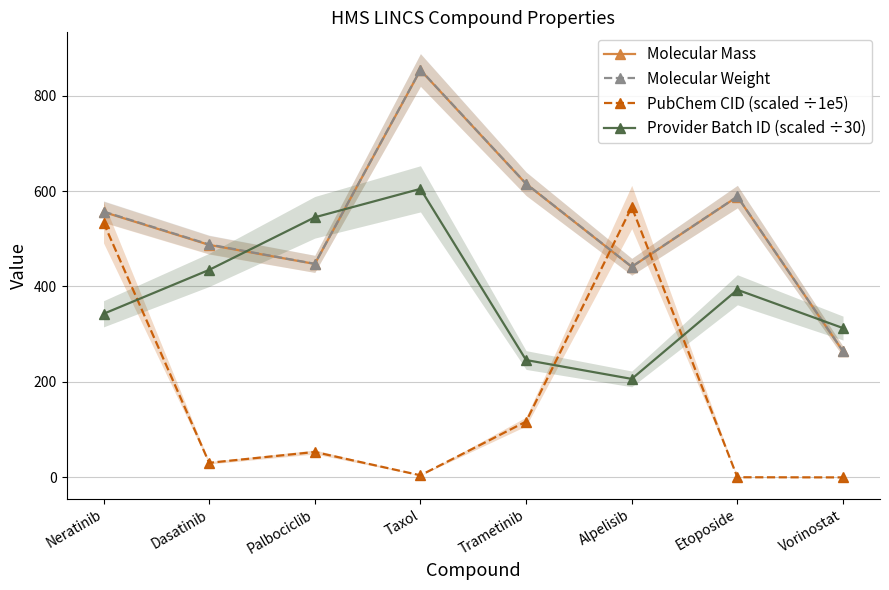

Which series changed the most between Dasatinib and Etoposide?

Molecular Mass